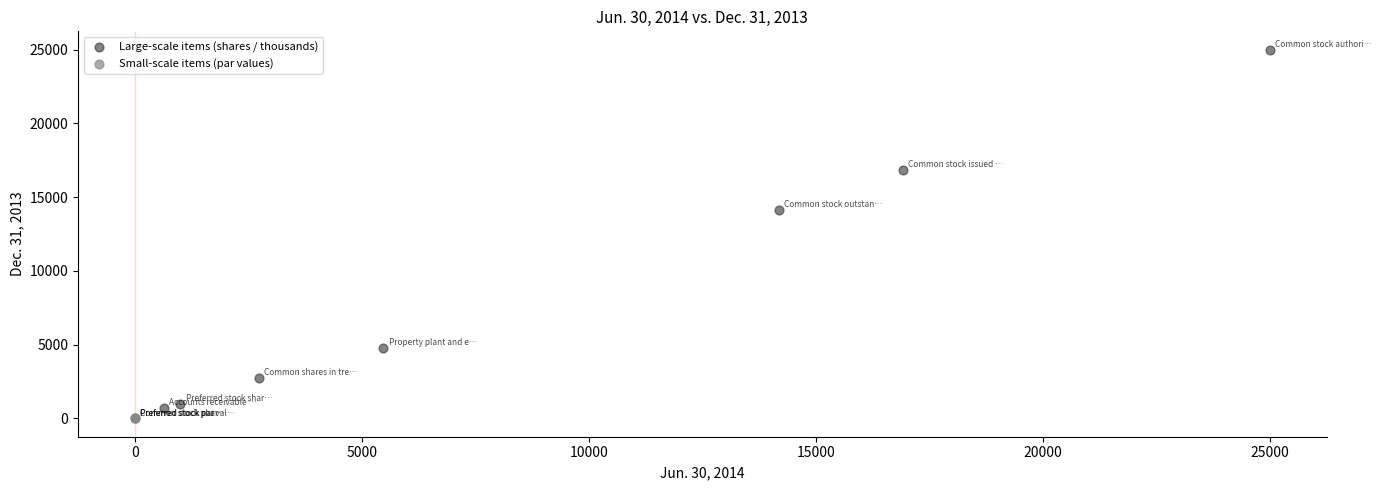

Which series has the widest spread of Y values?

Large-scale items (shares / thousands)